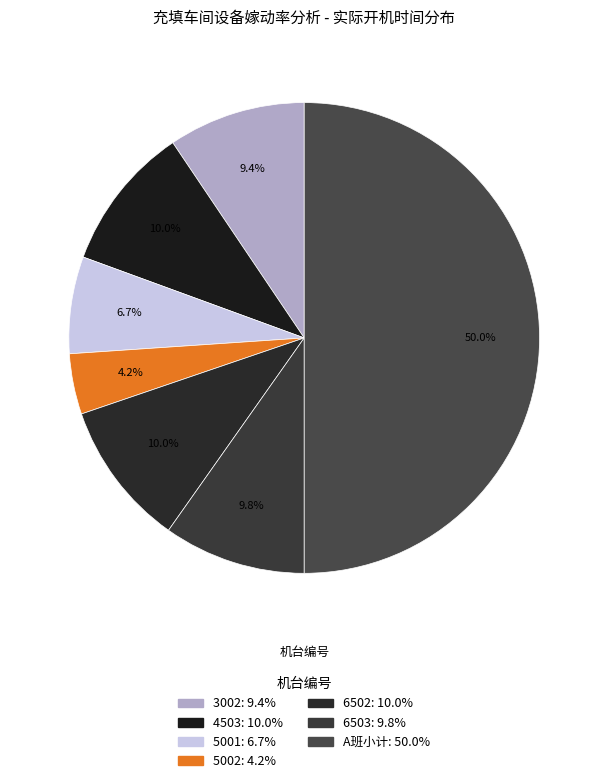

How many segments does this pie chart have?

7